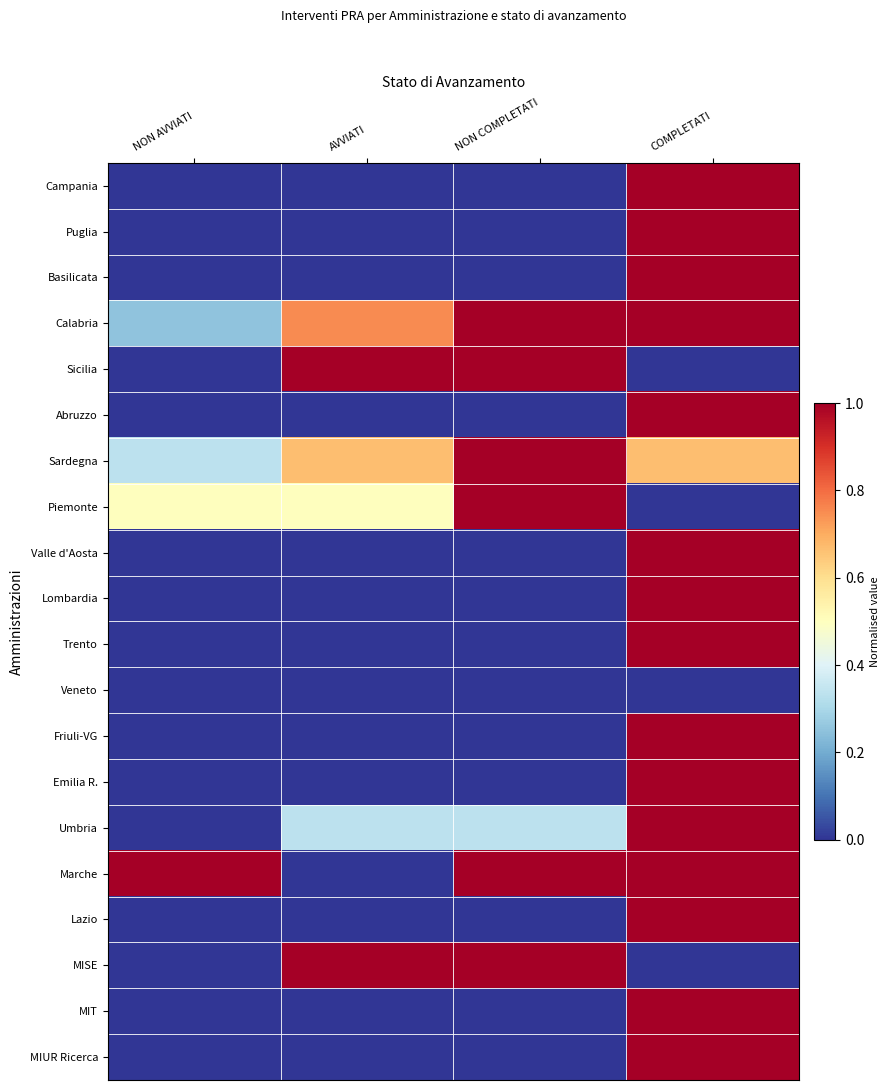

How many series are shown in this chart?

20